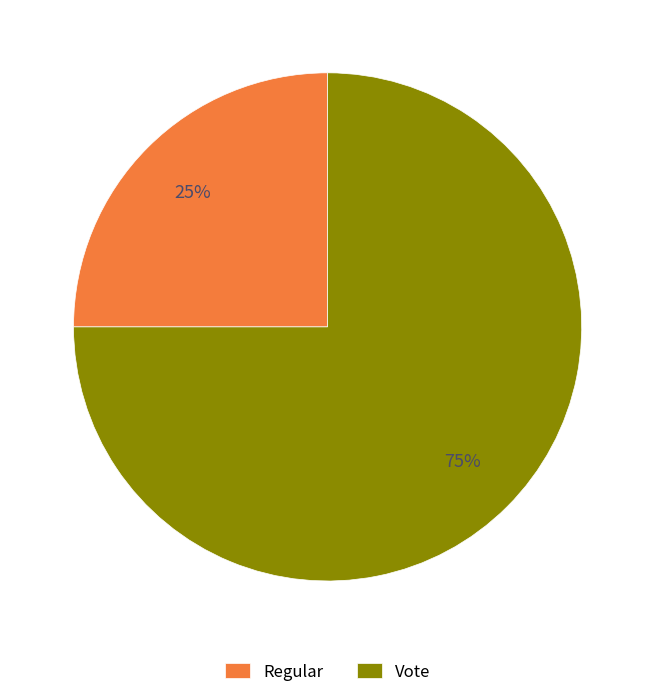

What is the largest slice in the pie chart?

Vote